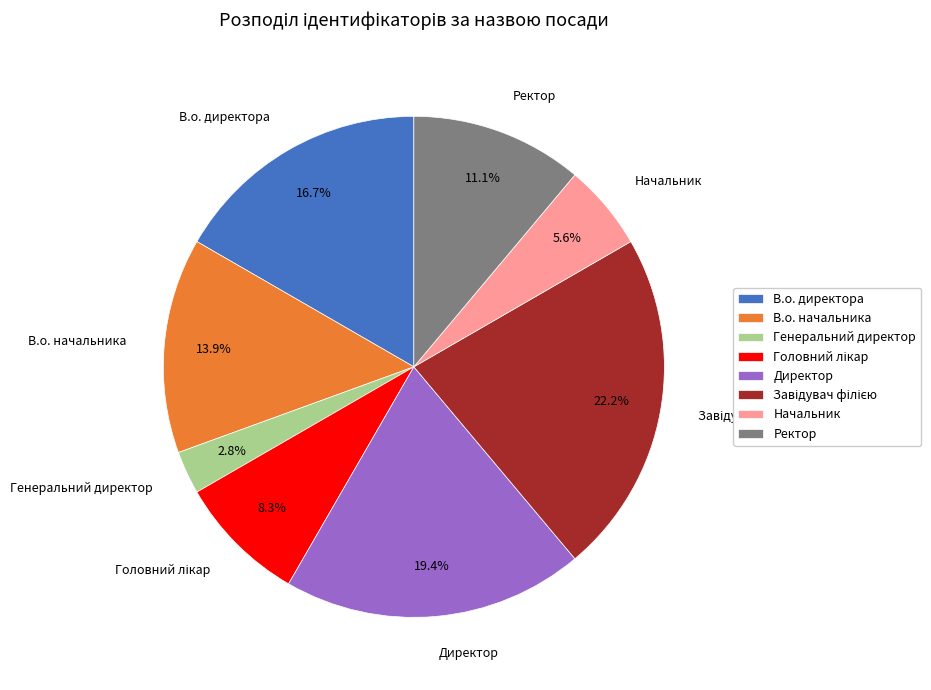

To the nearest percent, what percentage of the pie is В.о. начальника?

14%